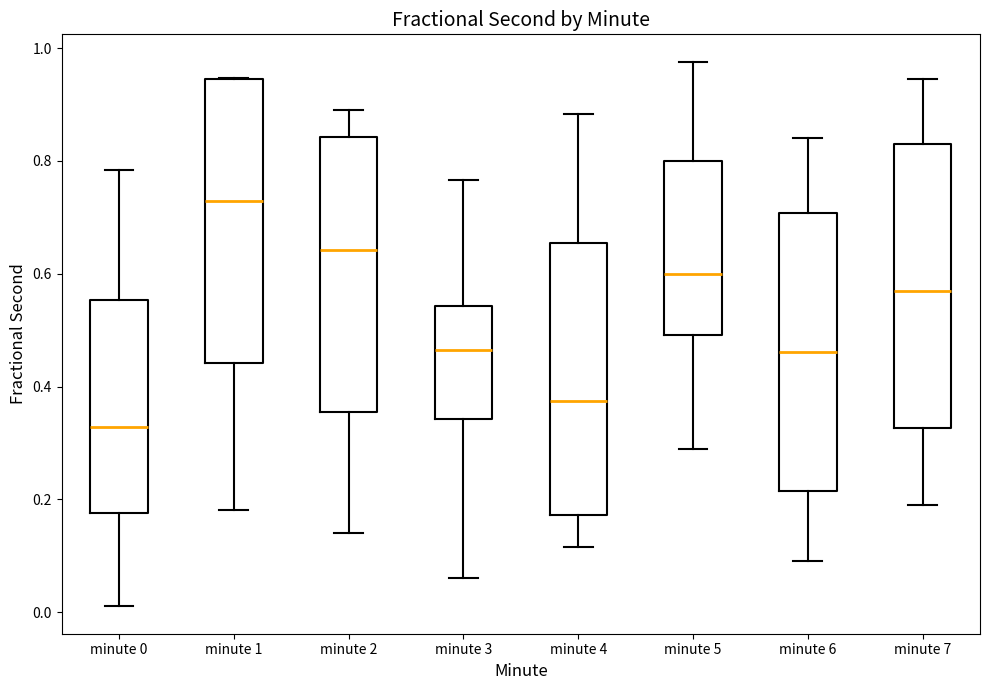

Reading left to right, read every box against the y-axis: the position of its median line, the range the box covers, and the ends of its whiskers. The values are not printed on the chart, so give them approximately, as read against the axis.

minute 0: median 0.32, box 0.18 to 0.56, whiskers 0.02 to 0.78
minute 1: median 0.72, box 0.44 to 0.94, whiskers 0.18 to 0.94
minute 2: median 0.64, box 0.36 to 0.84, whiskers 0.14 to 0.88
minute 3: median 0.46, box 0.34 to 0.54, whiskers 0.06 to 0.76
minute 4: median 0.38, box 0.18 to 0.66, whiskers 0.12 to 0.88
minute 5: median 0.60, box 0.50 to 0.80, whiskers 0.28 to 0.98
minute 6: median 0.46, box 0.22 to 0.70, whiskers 0.10 to 0.84
minute 7: median 0.58, box 0.32 to 0.82, whiskers 0.20 to 0.94